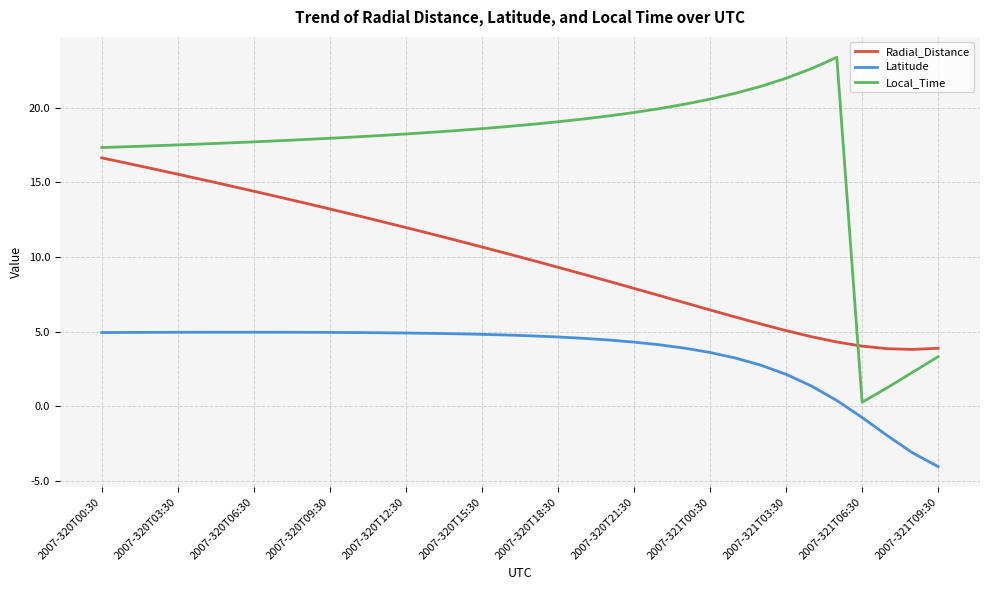

Which series has the largest total across all categories?

Local_Time